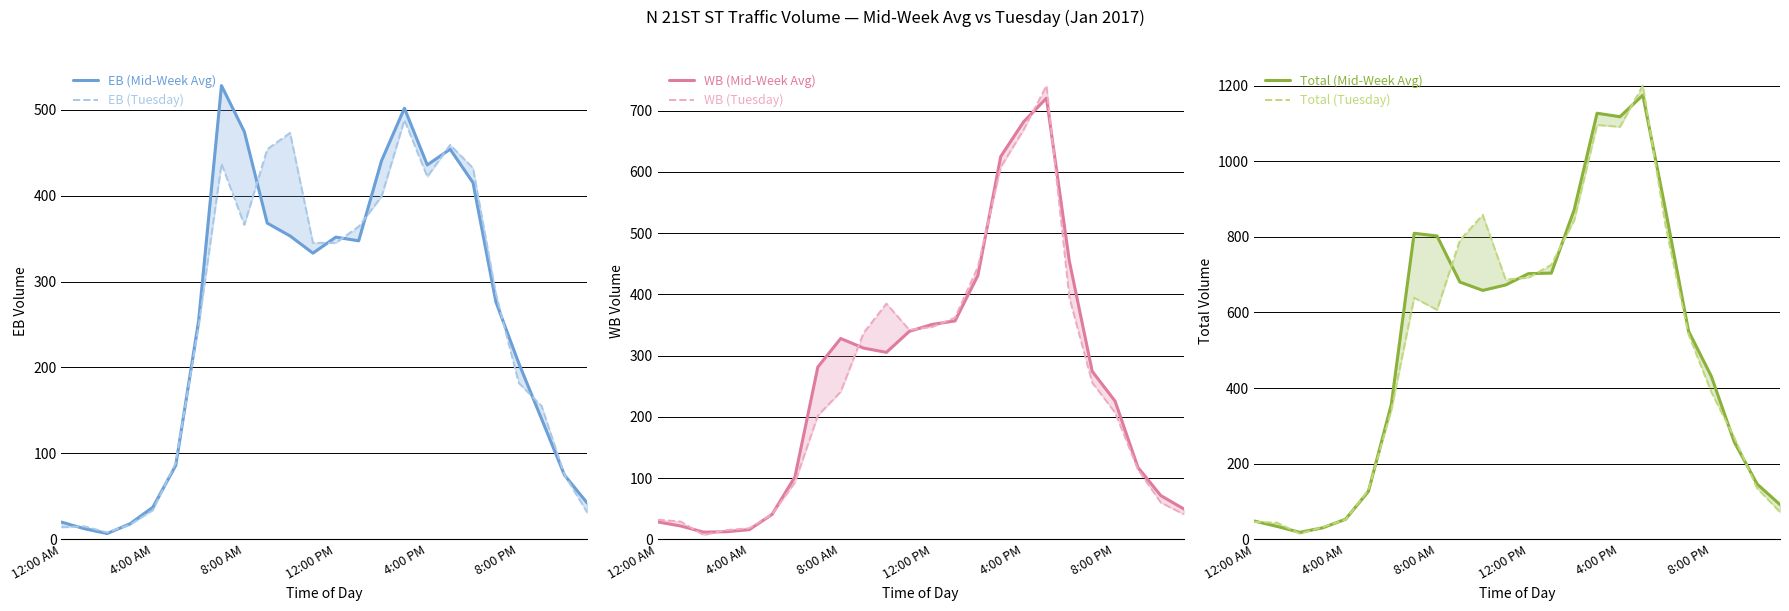

How many data points in WB (Mid-Week Avg) are above 281?

12